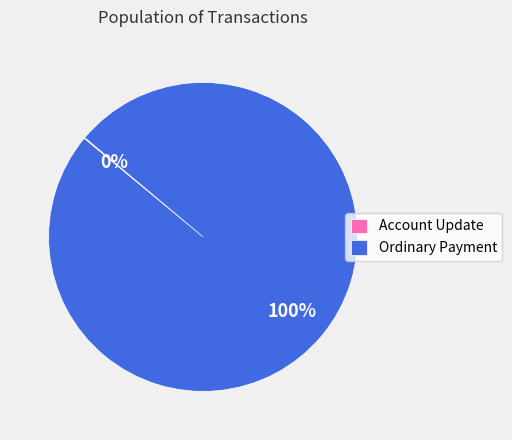

The Ordinary Payment slice represents 87% of the pie. True or false?

False